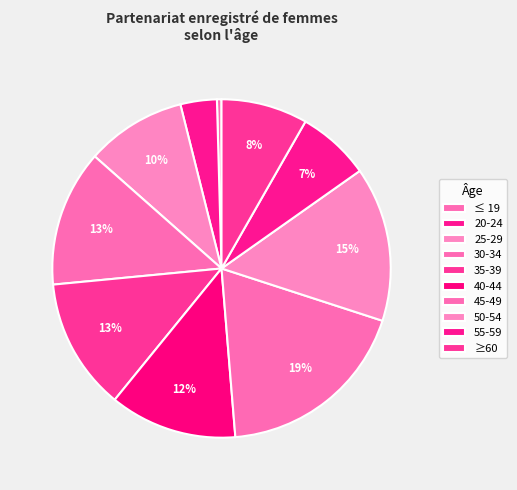

Is it true that 25-29 is 10% of the pie?

True